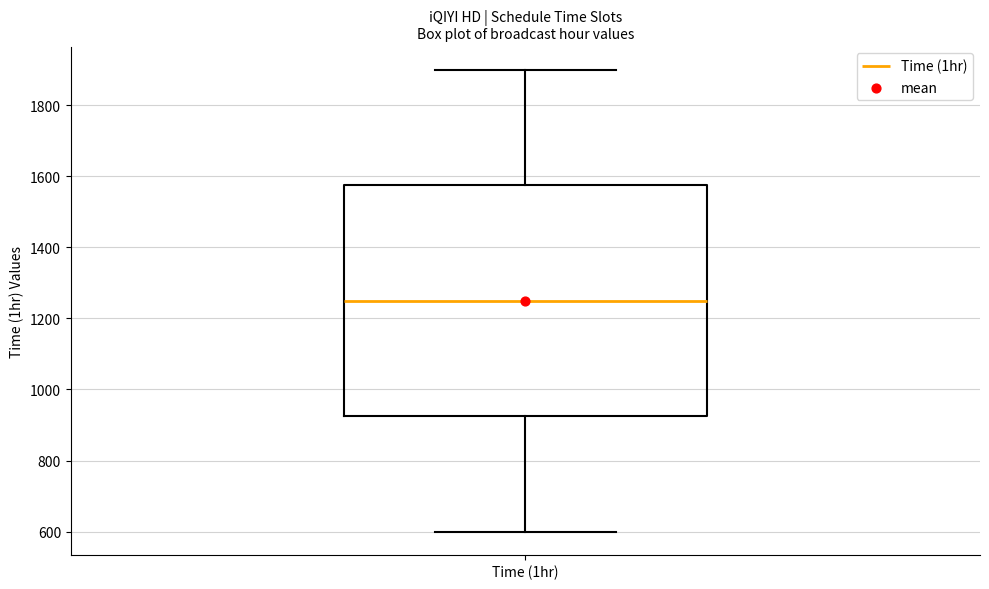

Transcribe this box plot: give where the median line is, the range the box spans, and where the two whiskers end, as read against the y-axis. The values are not printed on the chart, so give them approximately, as read against the axis.

median 1260, box 920 to 1580, whiskers 600 to 1900